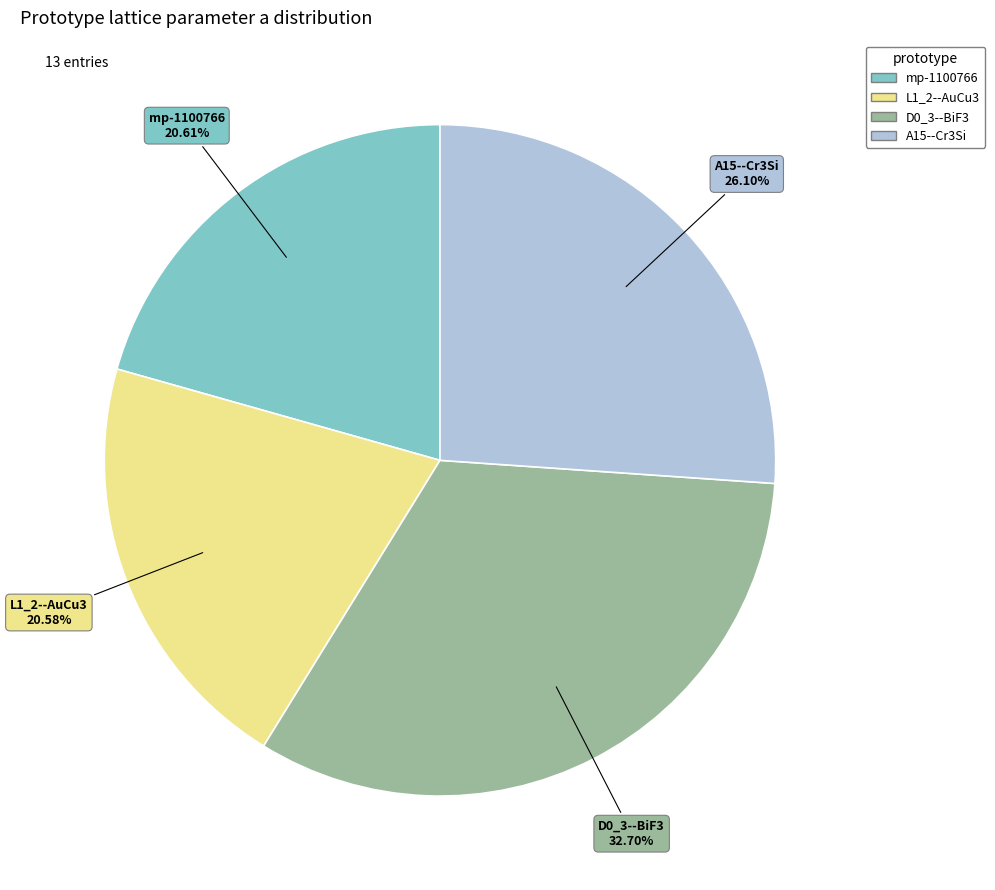

What is the largest slice in the pie chart?

D0_3--BiF3